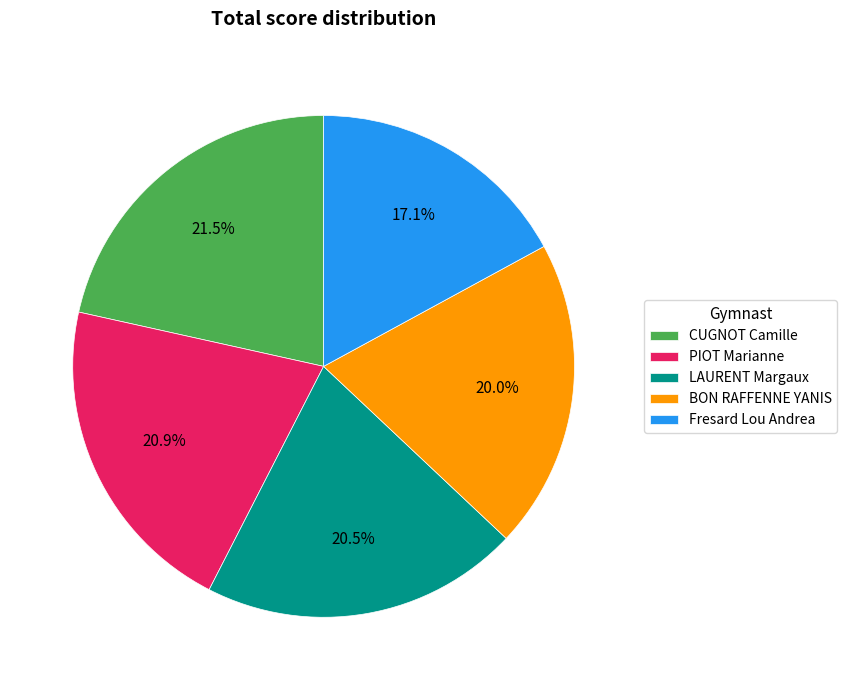

Does any single category account for the majority?

No